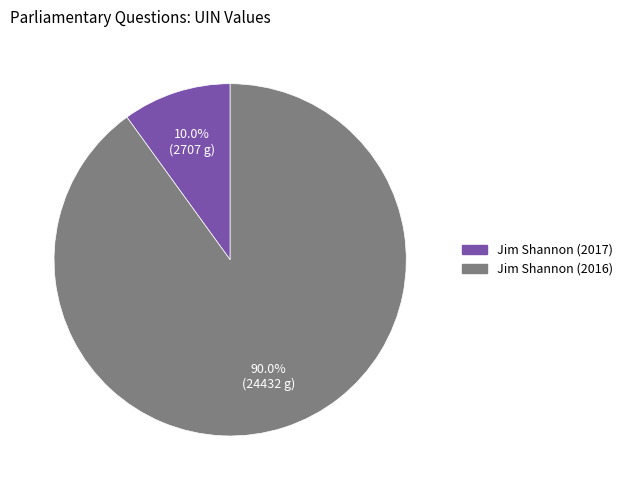

To the nearest percent, what portion does Jim Shannon (2017) represent?

10%